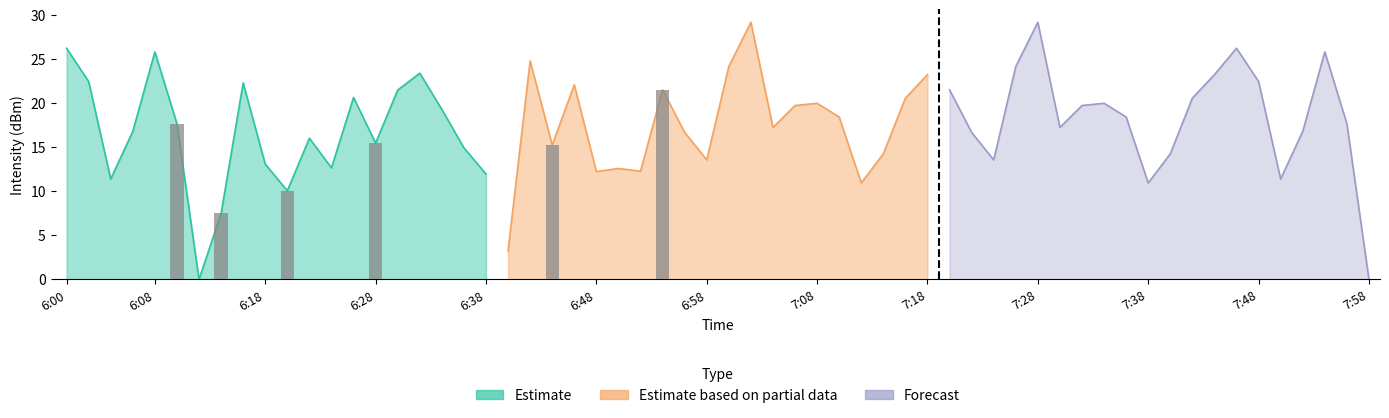

What is the difference between the second highest and second lowest values in the Forecast series?

15.3